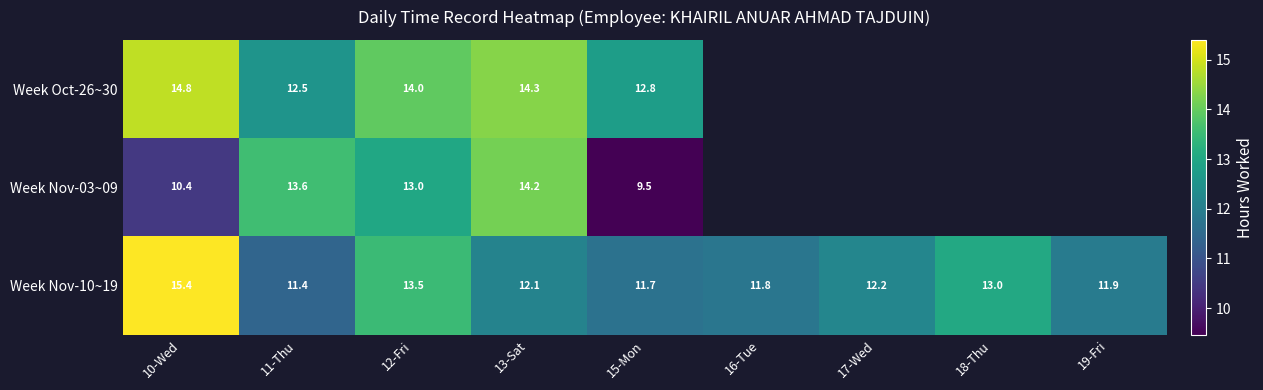

Is it true that Week Nov-10~19 equals 19.3 at 18-Thu?

False